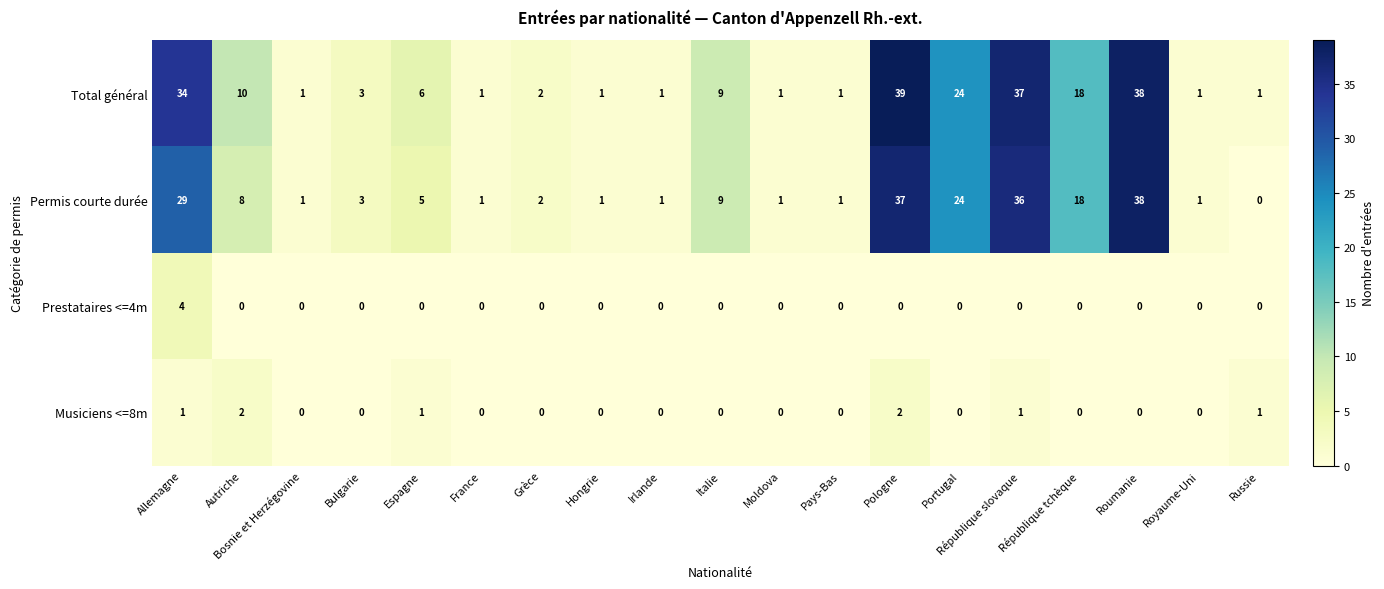

What is the spread (max minus min) of values at Bulgarie?

3